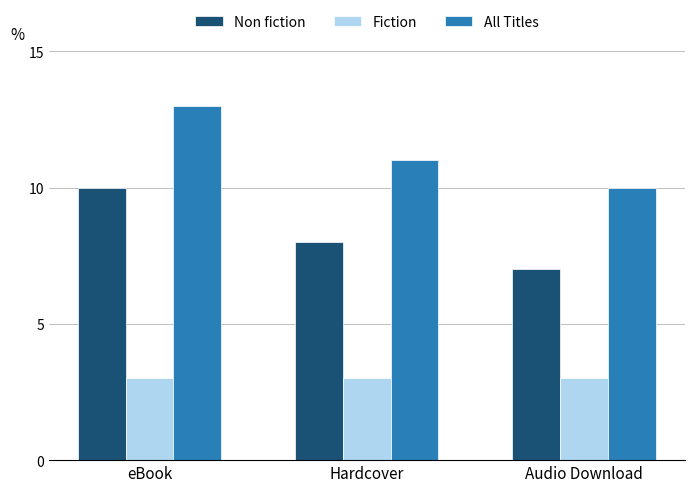

Where is All Titles nearest to the value 11?

Hardcover